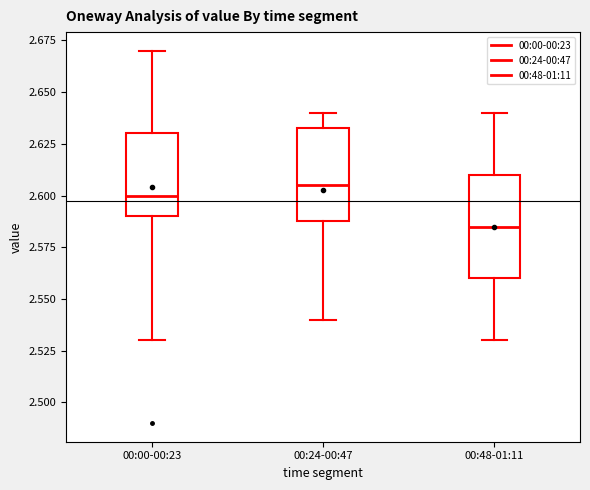

Where is the upper edge of the box for 00:00-00:23 on the y-axis? The values are not printed on the chart, so give them approximately, as read against the axis.

2.630